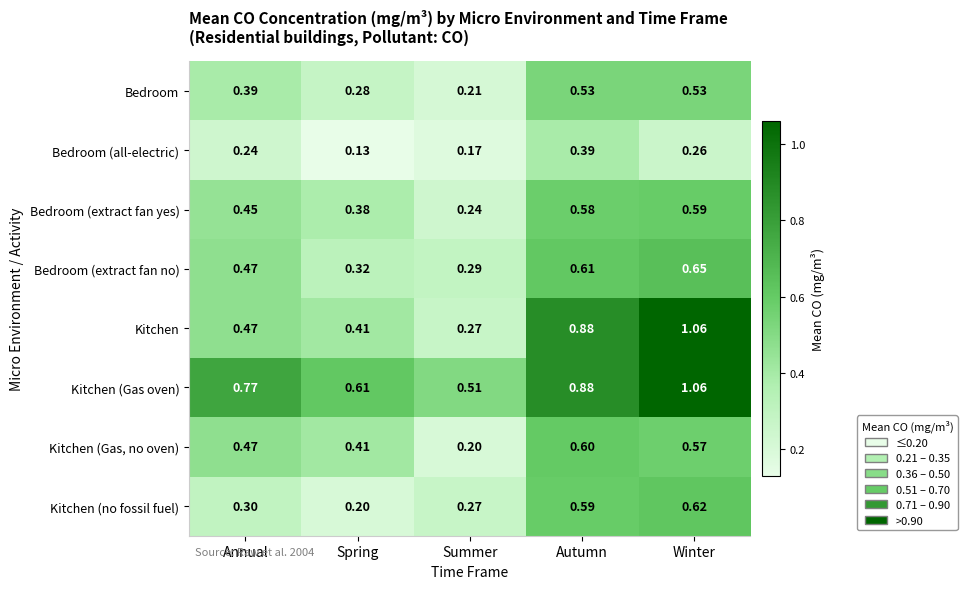

Which series has the widest spread of values?

Kitchen